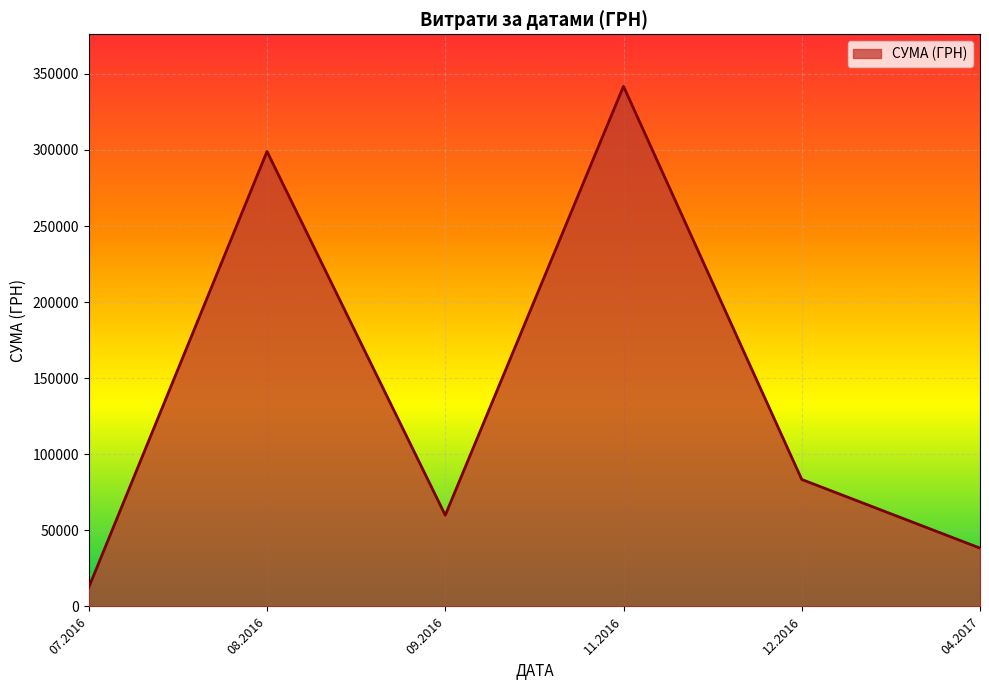

Which category has the highest value across all series?

11.2016